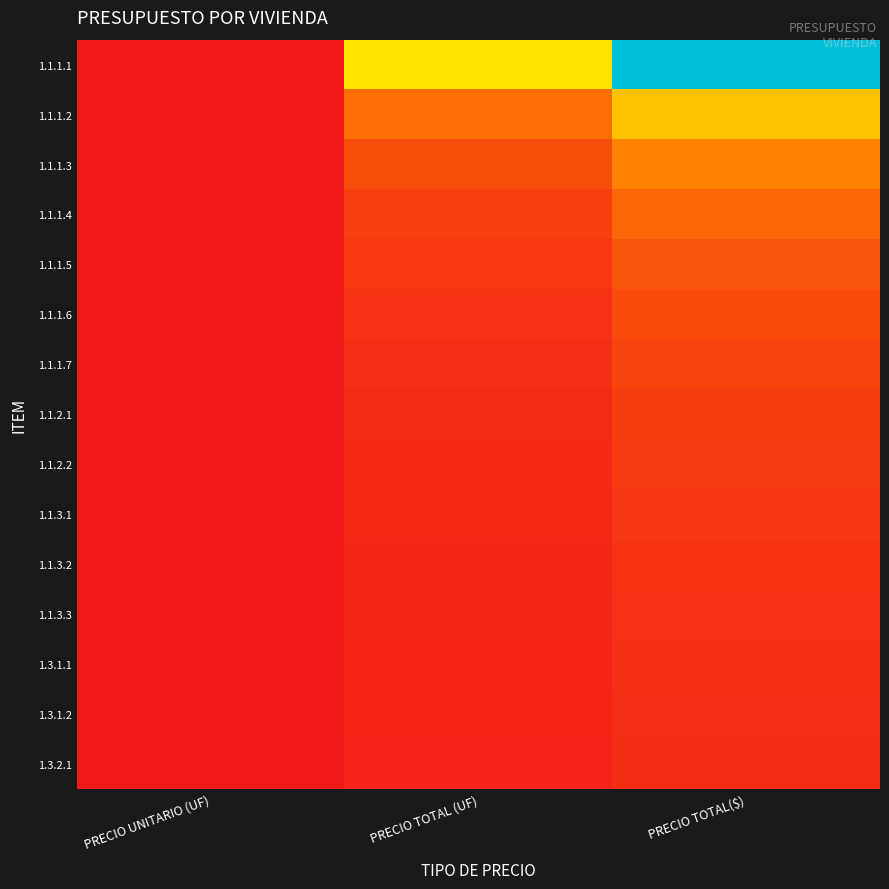

Reading left to right, transcribe all the data shown in this chart.

1.1.1.1: PRECIO UNITARIO (UF)=0.0	PRECIO TOTAL (UF)=10.0	PRECIO TOTAL($)=20.0
1.1.1.2: PRECIO UNITARIO (UF)=0.0	PRECIO TOTAL (UF)=4.1	PRECIO TOTAL($)=8.2
1.1.1.3: PRECIO UNITARIO (UF)=0.0	PRECIO TOTAL (UF)=2.6	PRECIO TOTAL($)=5.2
1.1.1.4: PRECIO UNITARIO (UF)=0.0	PRECIO TOTAL (UF)=1.9	PRECIO TOTAL($)=3.8
1.1.1.5: PRECIO UNITARIO (UF)=0.0	PRECIO TOTAL (UF)=1.5	PRECIO TOTAL($)=3.0
1.1.1.6: PRECIO UNITARIO (UF)=0.0	PRECIO TOTAL (UF)=1.2	PRECIO TOTAL($)=2.5
1.1.1.7: PRECIO UNITARIO (UF)=0.0	PRECIO TOTAL (UF)=1.0	PRECIO TOTAL($)=2.1
1.1.2.1: PRECIO UNITARIO (UF)=0.0	PRECIO TOTAL (UF)=0.9	PRECIO TOTAL($)=1.8
1.1.2.2: PRECIO UNITARIO (UF)=0.0	PRECIO TOTAL (UF)=0.8	PRECIO TOTAL($)=1.6
1.1.3.1: PRECIO UNITARIO (UF)=0.0	PRECIO TOTAL (UF)=0.7	PRECIO TOTAL($)=1.4
1.1.3.2: PRECIO UNITARIO (UF)=0.0	PRECIO TOTAL (UF)=0.7	PRECIO TOTAL($)=1.3
1.1.3.3: PRECIO UNITARIO (UF)=0.0	PRECIO TOTAL (UF)=0.6	PRECIO TOTAL($)=1.2
1.3.1.1: PRECIO UNITARIO (UF)=0.0	PRECIO TOTAL (UF)=0.6	PRECIO TOTAL($)=1.1
1.3.1.2: PRECIO UNITARIO (UF)=0.0	PRECIO TOTAL (UF)=0.5	PRECIO TOTAL($)=1.0
1.3.2.1: PRECIO UNITARIO (UF)=0.0	PRECIO TOTAL (UF)=0.5	PRECIO TOTAL($)=1.0